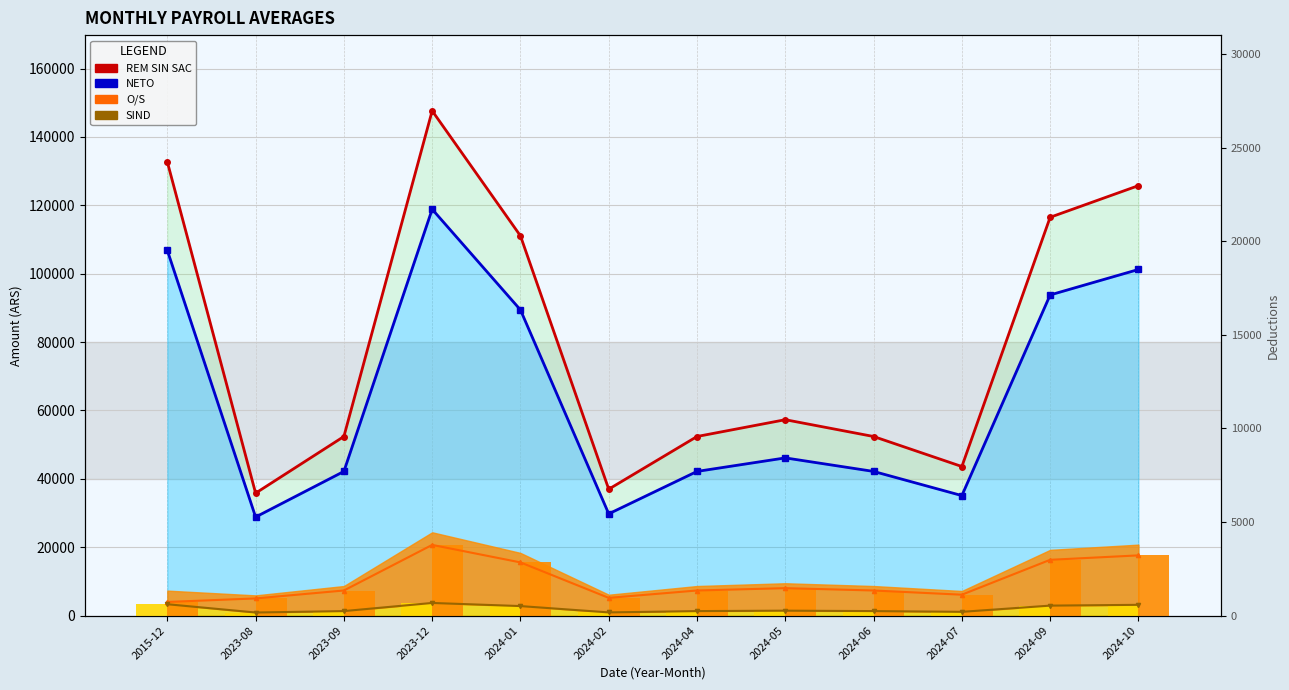

The O/S (line) series shows 5950.8 at 2024-09. True or false?

False